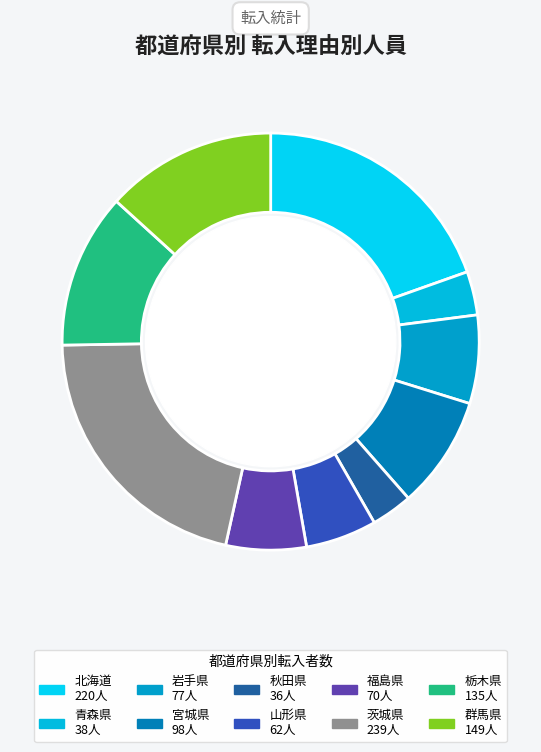

What is the largest slice in the pie chart?

茨城県